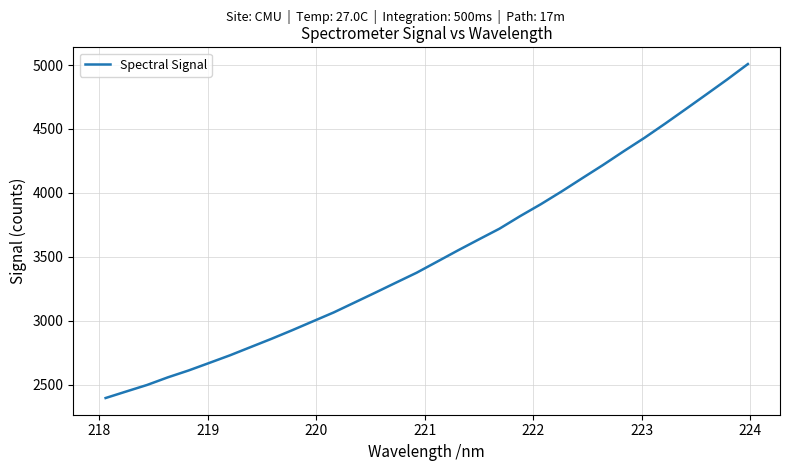

Count the number of values greater than 3463.

16